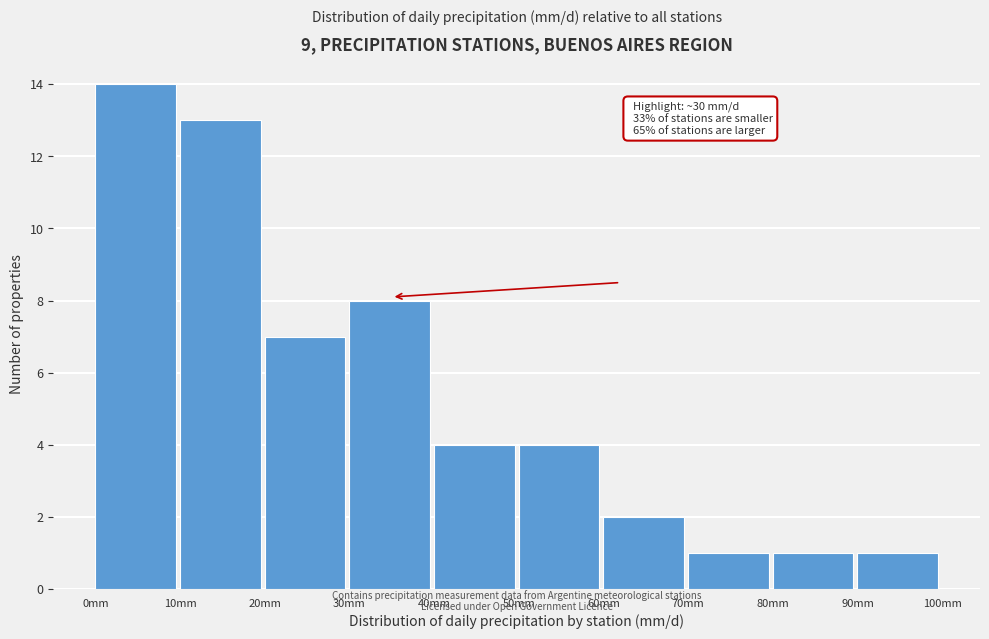

Over which range of the x-axis is the bar tallest?

0 to 10